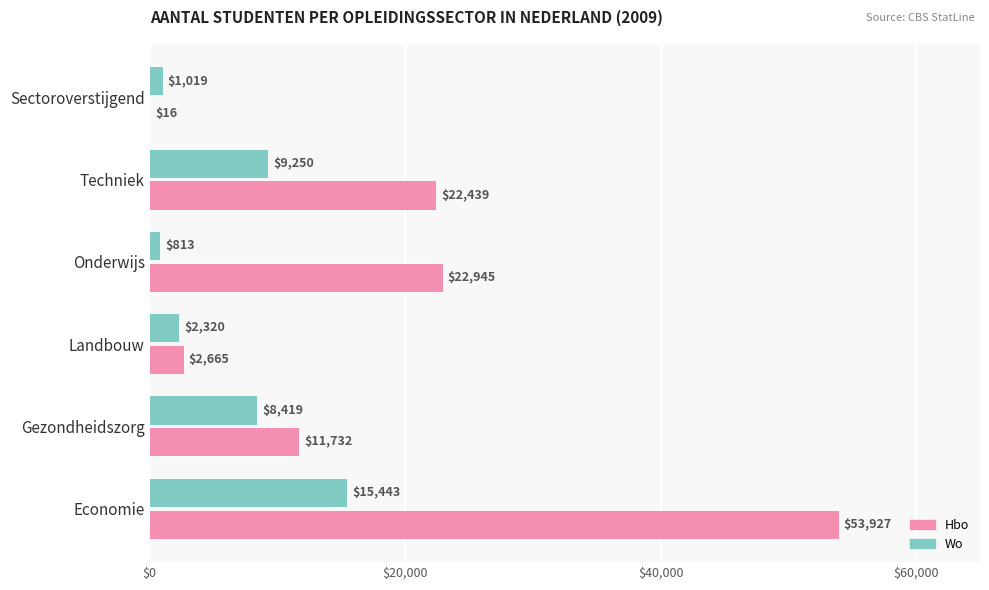

Which series changed the most between Onderwijs and Sectoroverstijgend?

Hbo